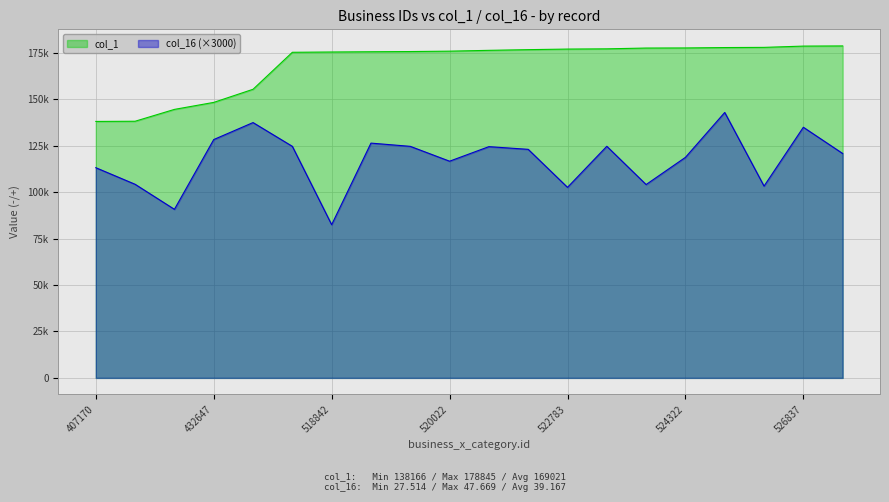

List the labels in order of col_16 value, smallest first.

518842, 423351, 522783, 525102, 524172, 407493, 407170, 520022, 524322, 527072, 522050, 521108, 519495, 518454, 523107, 519206, 432647, 526837, 450117, 524839